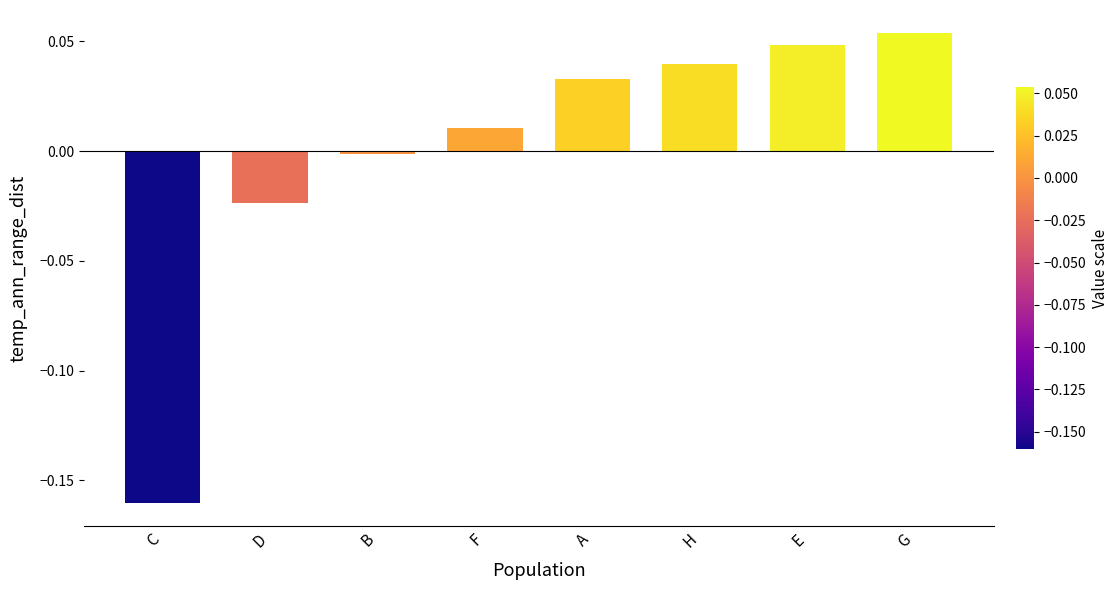

Which label corresponds to the largest value in the chart?

G